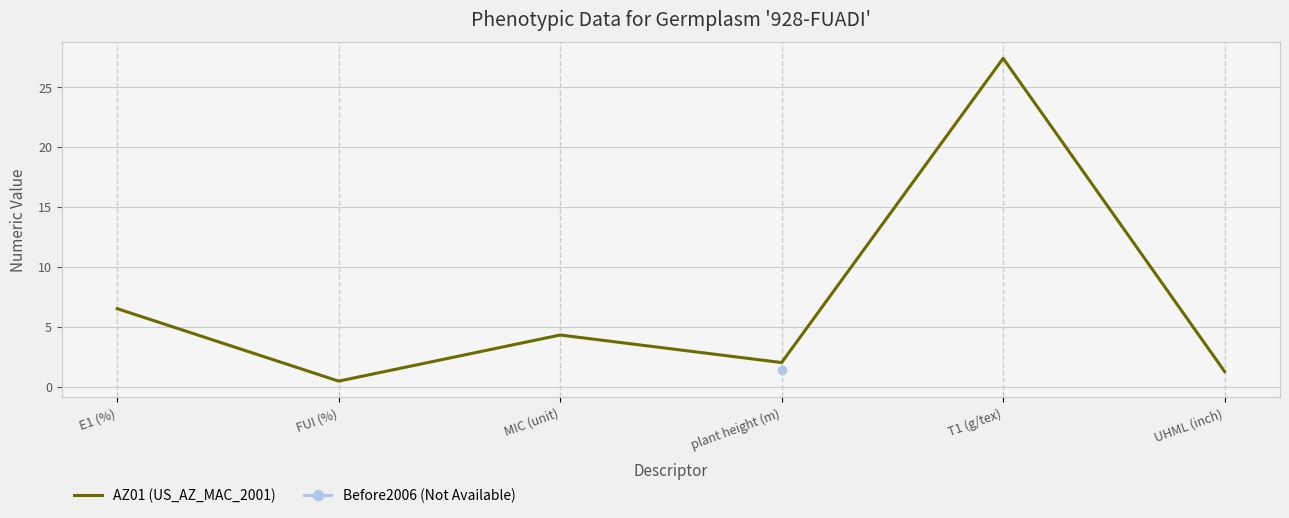

True or false: the data shows 9.8 at E1 (%).

False